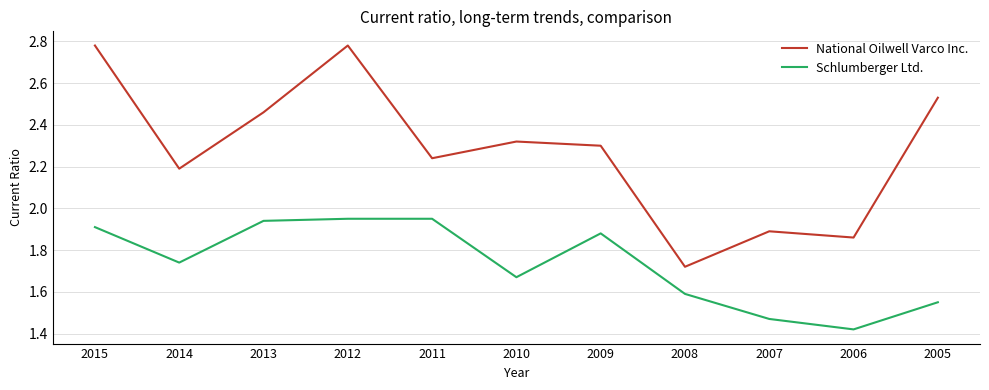

What is the sum of the Schlumberger Ltd. values at 2008 and 2011?

3.5